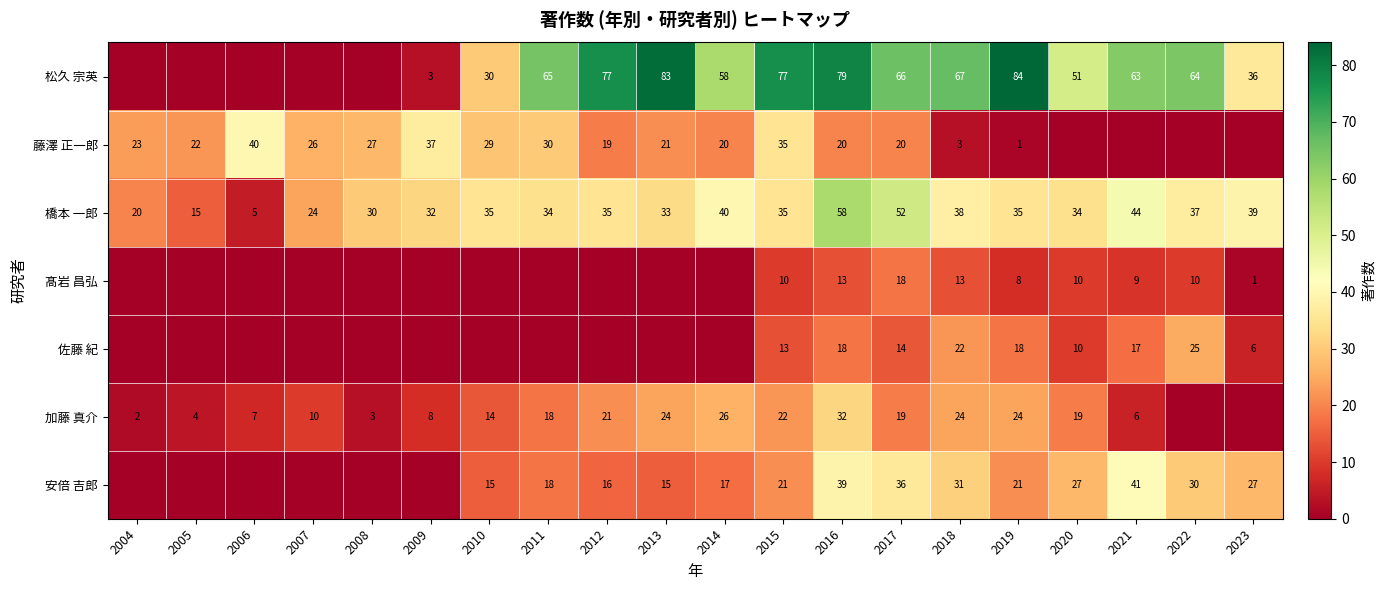

Read the 橋本 一郎 value at 2007.

24